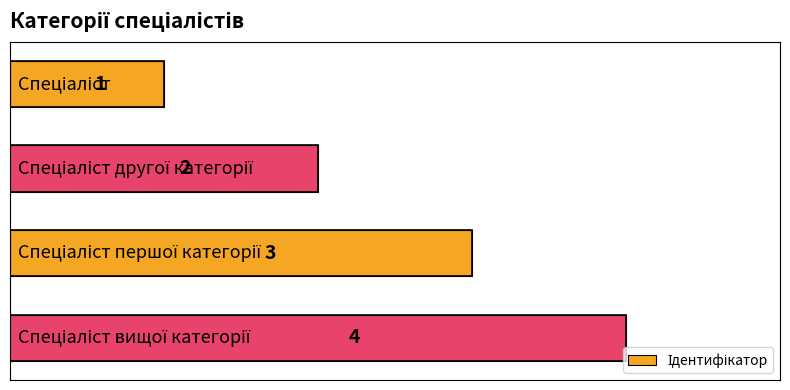

Rank the categories by value from lowest to highest.

0.0, 1.0, 2.0, 3.0